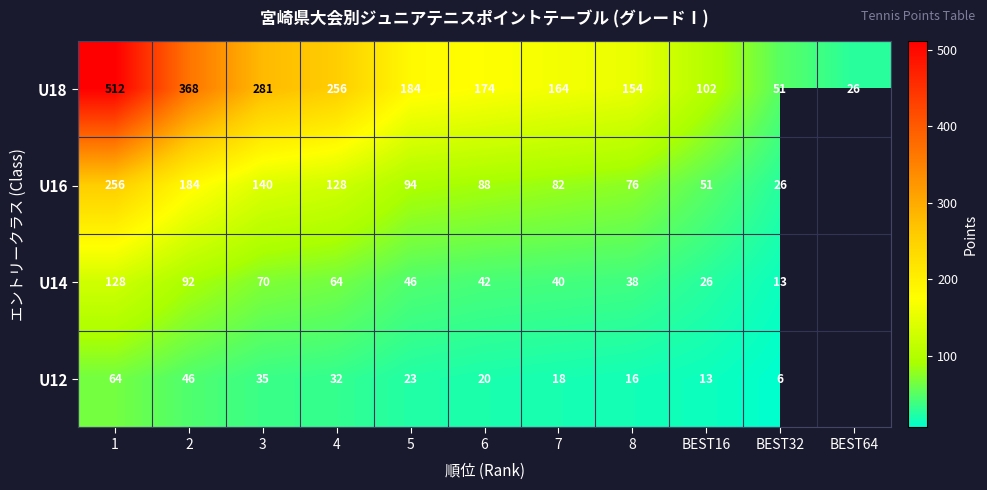

Between 3 and 7, which series saw the biggest shift?

U18